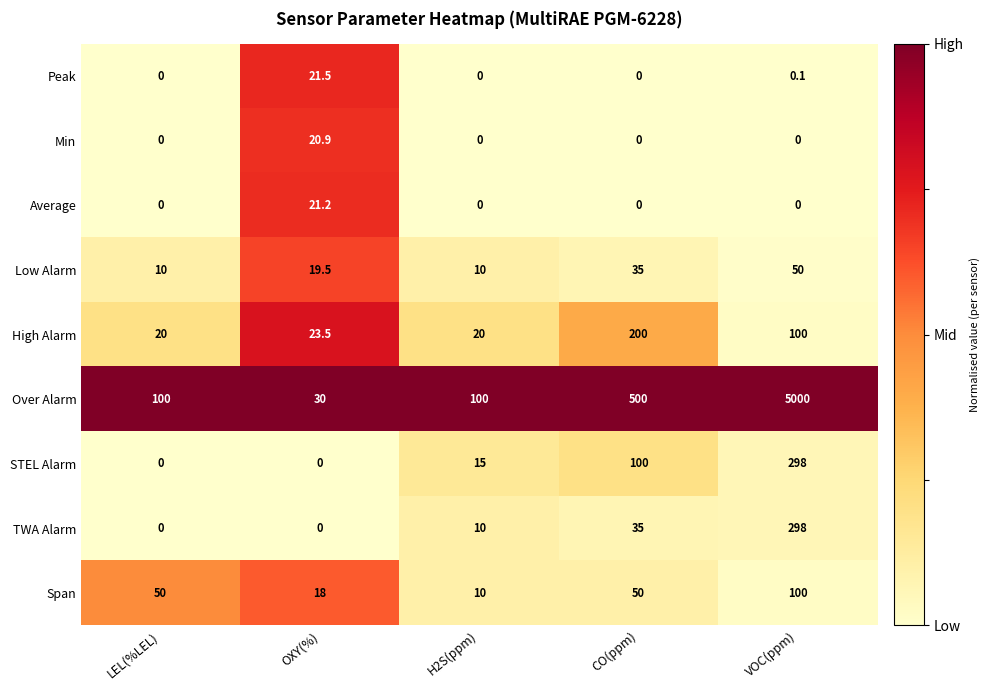

What is the sum of all Average values?

21.2